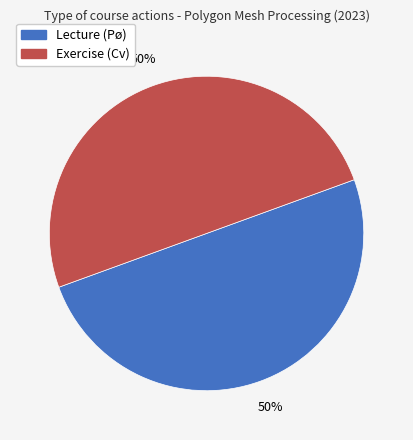

To the nearest percent, what is the average slice percentage?

50%